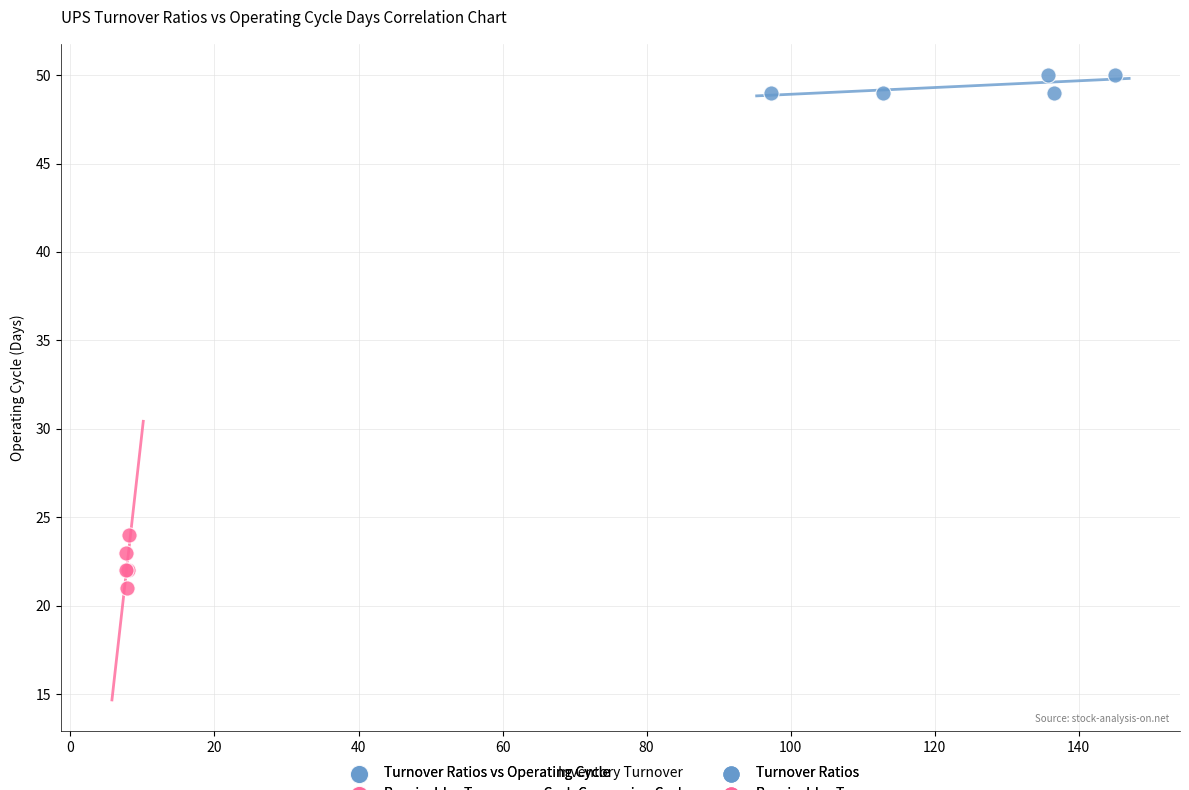

Which series reaches the maximum Y coordinate?

Turnover Ratios vs Operating Cycle